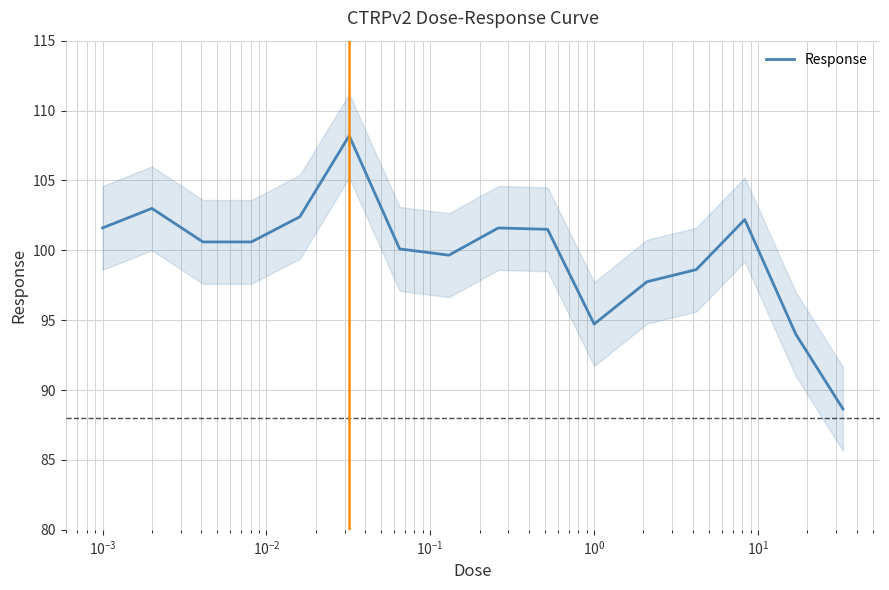

What is the minimum value for Response?

88.7